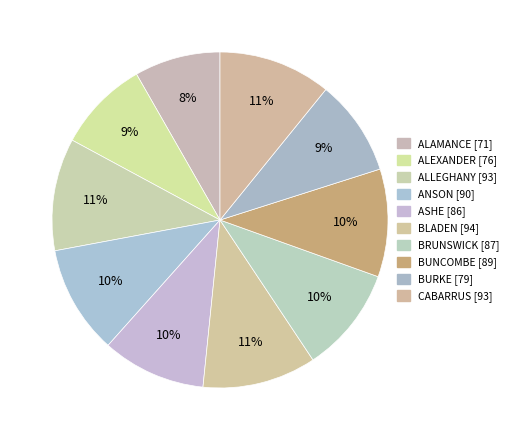

Combined, what portion of the pie is ALEXANDER and BURKE?

18.1%